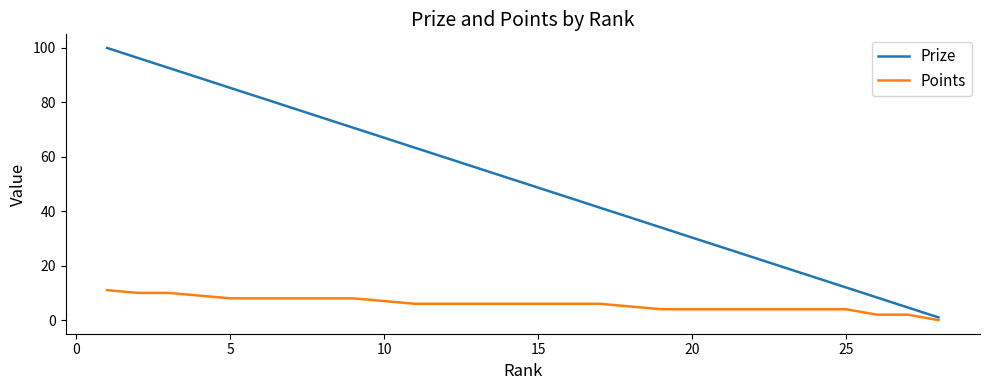

Reading right to left, what are all the values shown in this chart?

Prize: 1.0	4.7	8.3	12.0	15.7	19.3	23.0	26.7	30.3	34.0	37.7	41.3	45.0	48.7	52.3	56.0	59.7	63.3	67.0	70.7	74.3	78.0	81.7	85.3	89.0	92.7	96.3	100.0
Points: 0.0	2.0	2.0	4.0	4.0	4.0	4.0	4.0	4.0	4.0	5.0	6.0	6.0	6.0	6.0	6.0	6.0	6.0	7.0	8.0	8.0	8.0	8.0	8.0	9.0	10.0	10.0	11.0